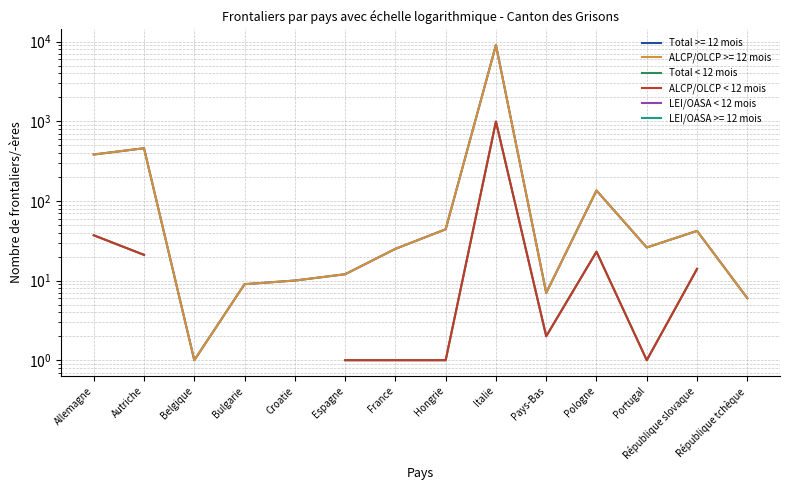

How many lines are shown in the chart?

3